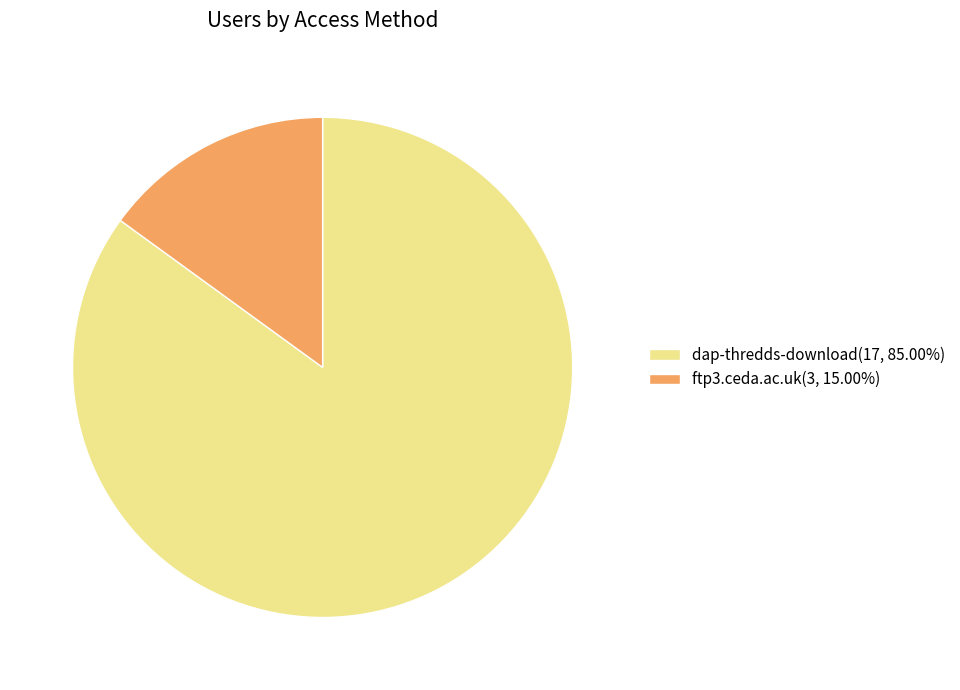

What is the majority slice?

dap-thredds-download